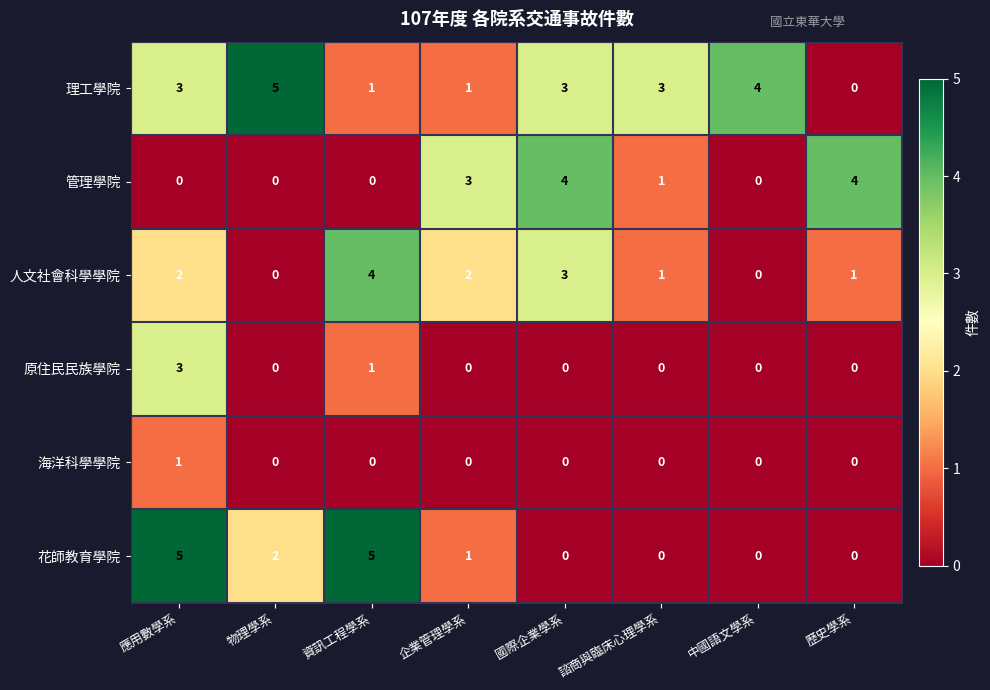

What is the difference between the 管理學院 values at 應用數學系 and 國際企業學系?

4